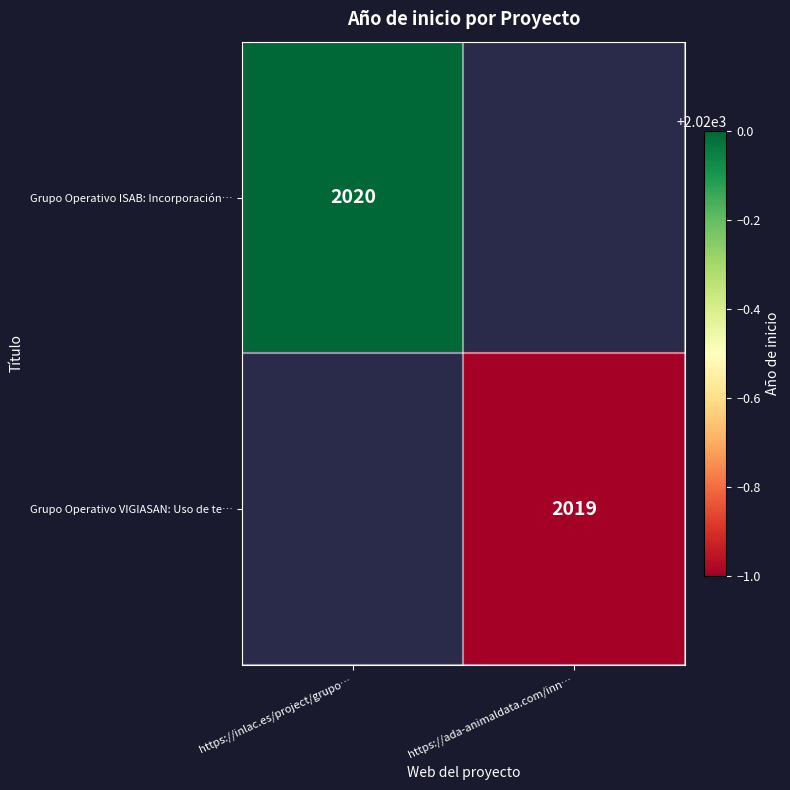

At how many categories does at least one series exceed 2019?

1